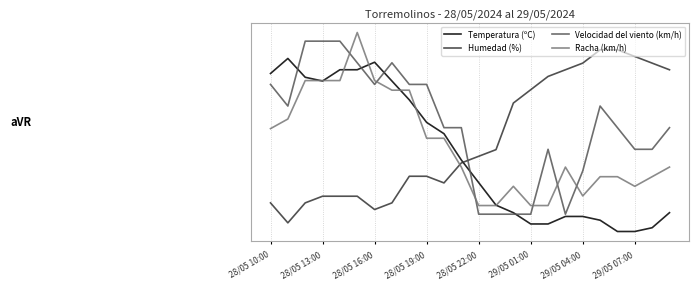

What is the value of the Racha (km/h) point at the 14th from the left?

0.2